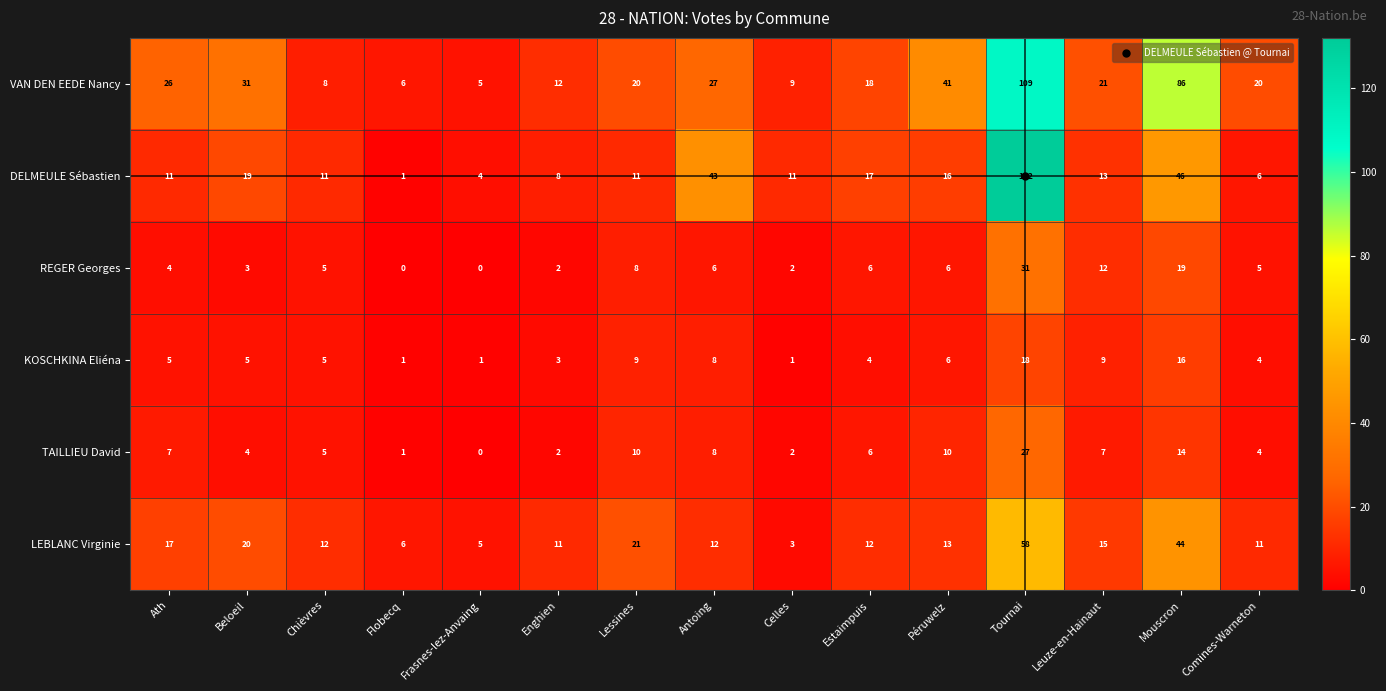

Which series has the largest range (max minus min)?

DELMEULE Sébastien